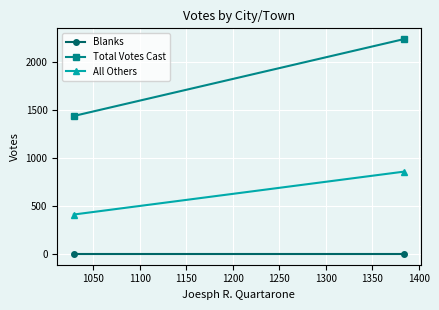

How many data points does each series have?

2